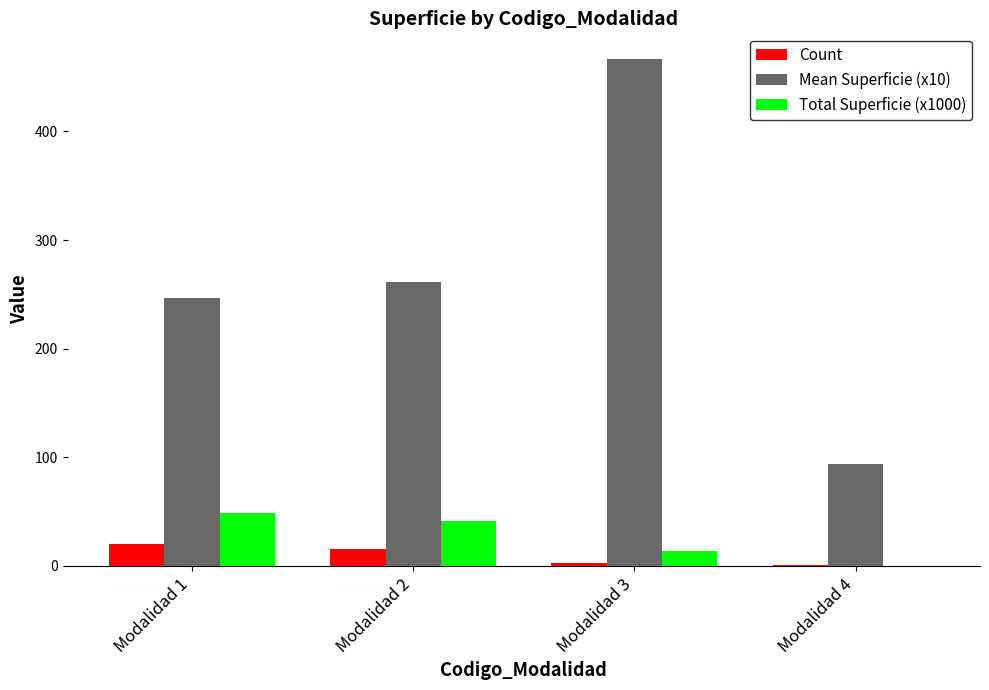

At which category is the sum across all series the highest?

Modalidad 3